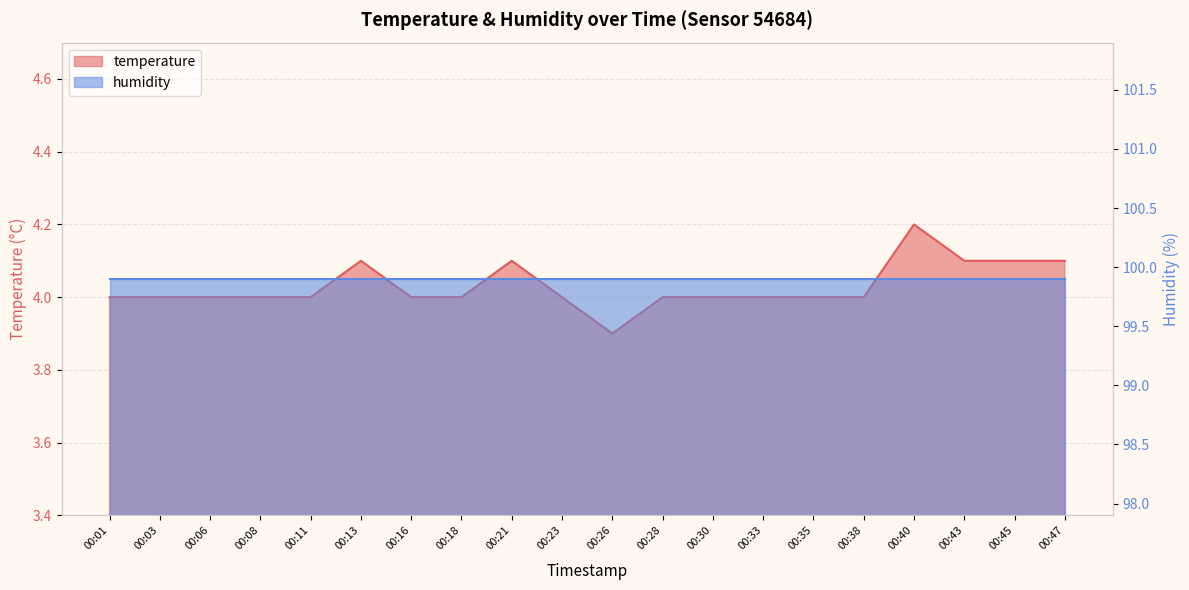

What is the sum of the values at 00:28 and 00:30?

8.0